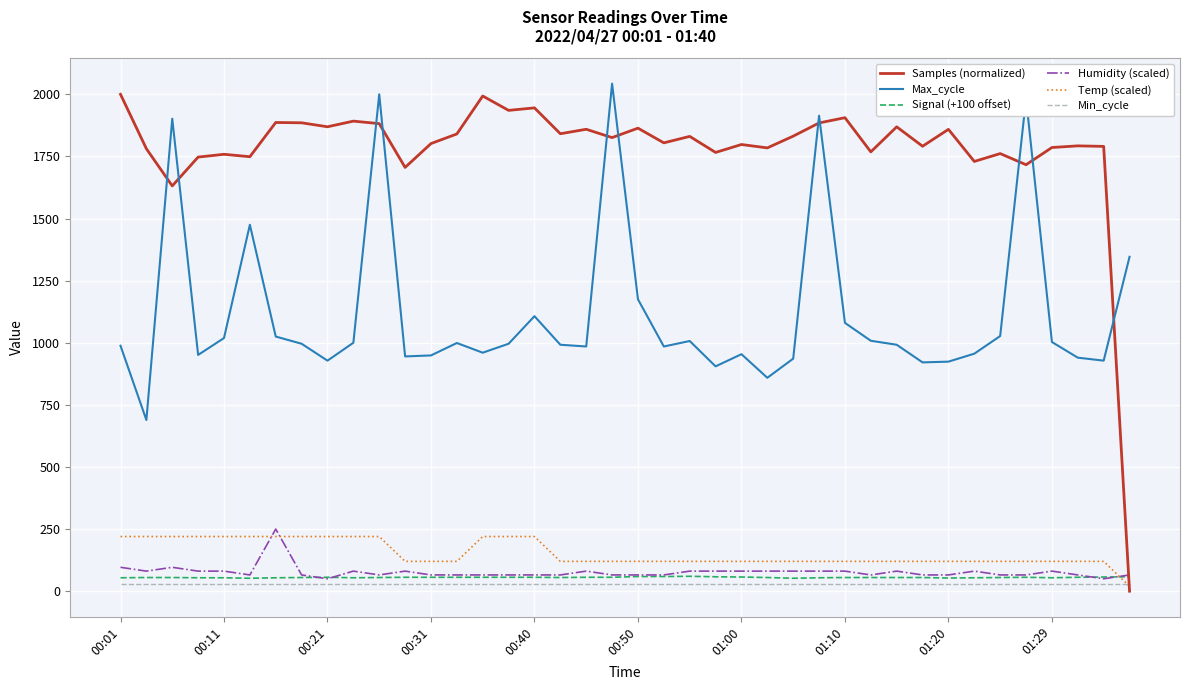

Which series has the largest total across all categories?

Samples (normalized)